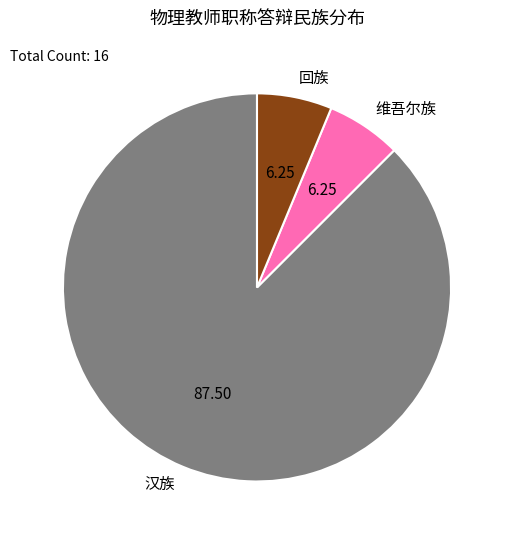

Approximately how many times larger is the value at 汉族 compared to 回族?

14.0